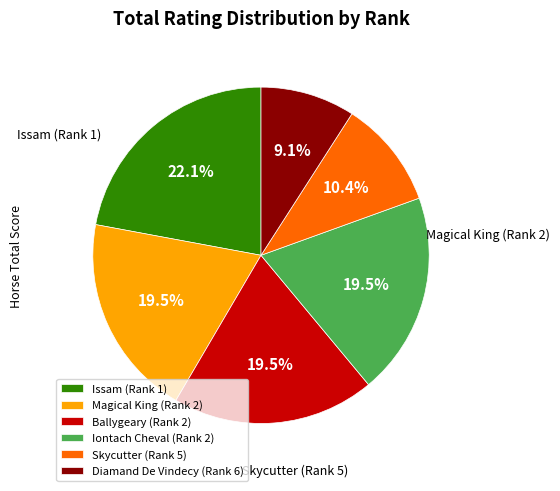

Does Issam (Rank 1) represent more than half of the total?

No